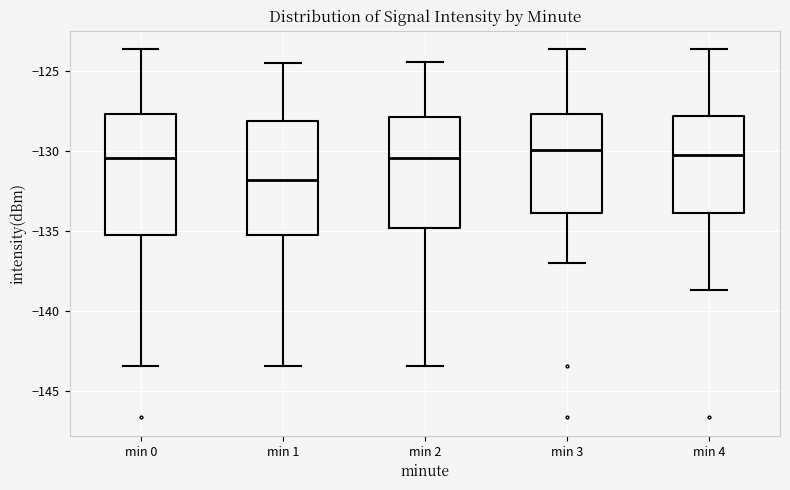

Reading left to right, read every box against the y-axis: the position of its median line, the range the box covers, and the ends of its whiskers. The values are not printed on the chart, so give them approximately, as read against the axis.

min 0: median -130.5, box -135.5 to -127.5, whiskers -143.5 to -123.5
min 1: median -132.0, box -135.5 to -128.0, whiskers -143.5 to -124.5
min 2: median -130.5, box -135.0 to -128.0, whiskers -143.5 to -124.5
min 3: median -130.0, box -134.0 to -127.5, whiskers -137.0 to -123.5
min 4: median -130.5, box -134.0 to -128.0, whiskers -138.5 to -123.5